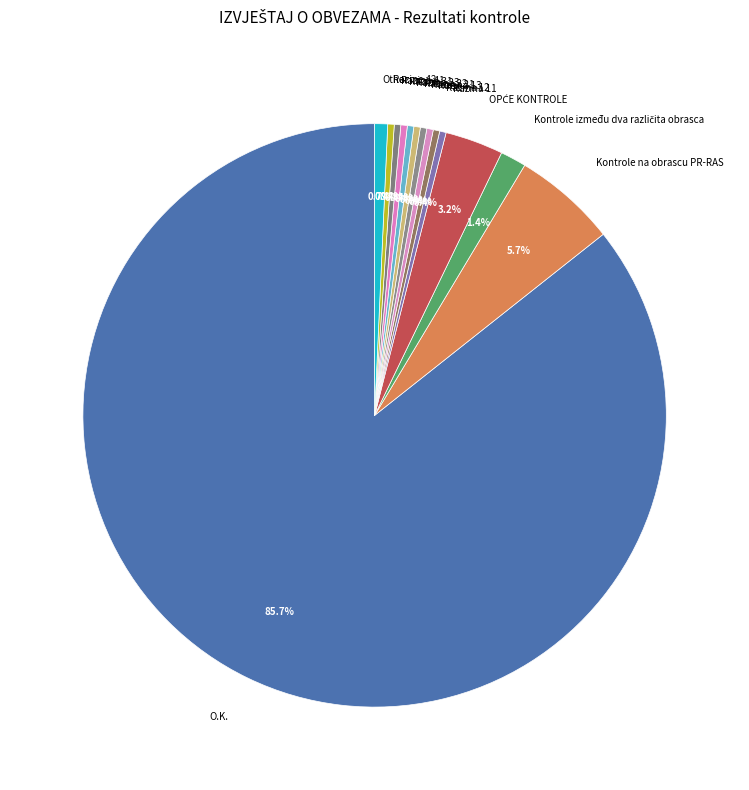

What is the ratio of the value at Razine 31 to the value at Razina 13?

1.0